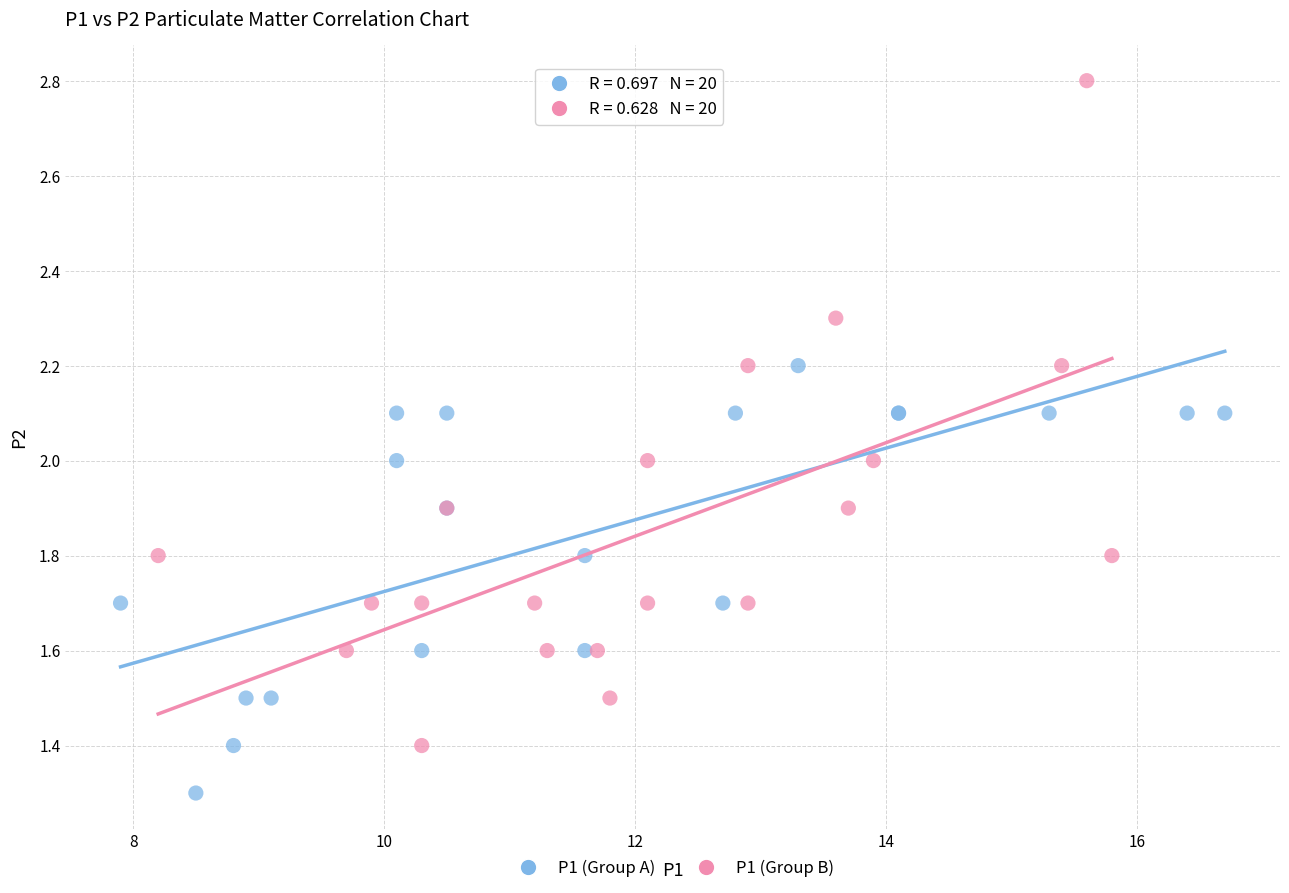

Which series has the largest Y range (max minus min)?

P1 (Group B)